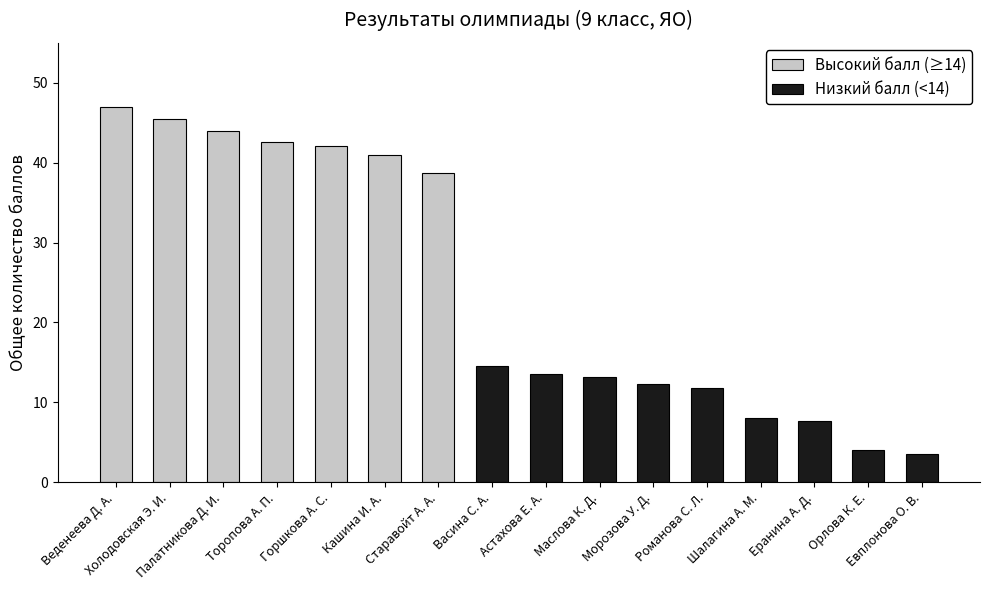

True or false: the data shows 42.1 at Горшкова А. С..

True